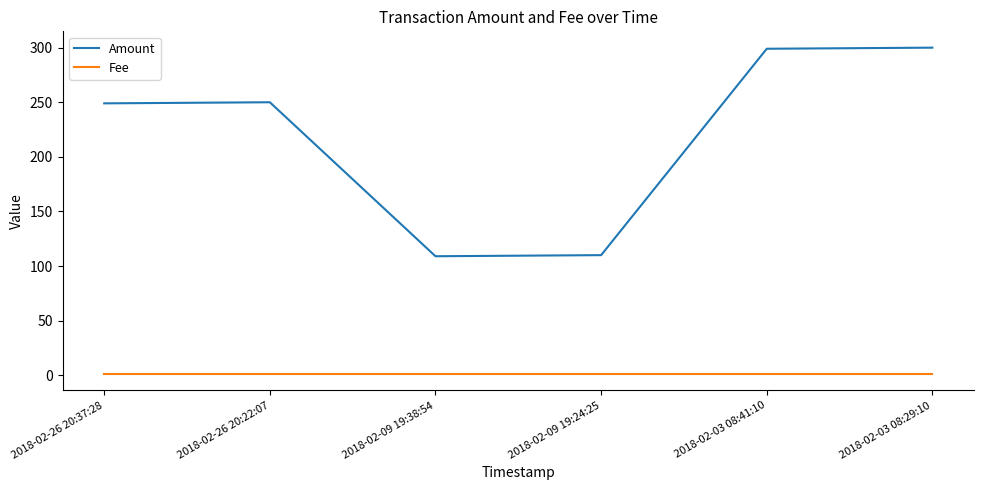

At 2018-02-03 08:41:10, list the series in order from largest to smallest.

Amount, Fee